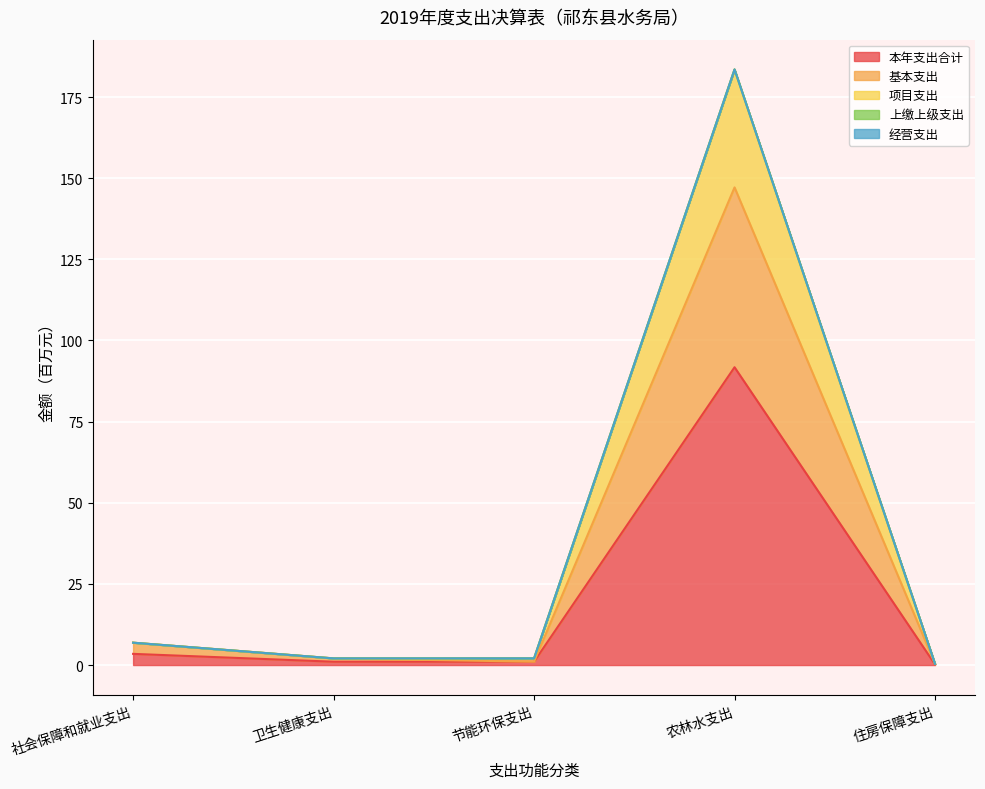

Which series changed the most between 卫生健康支出 and 节能环保支出?

基本支出